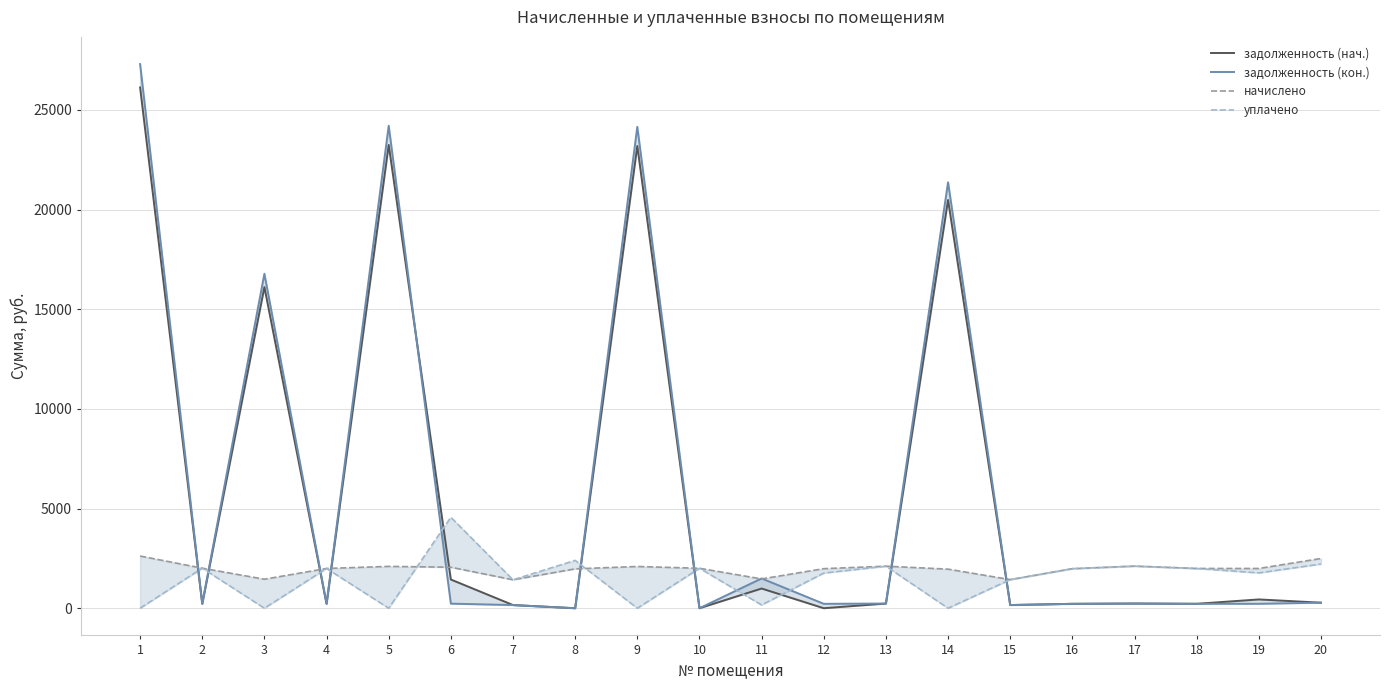

What is the difference between the maximum and minimum values in the начислено series?

1192.5